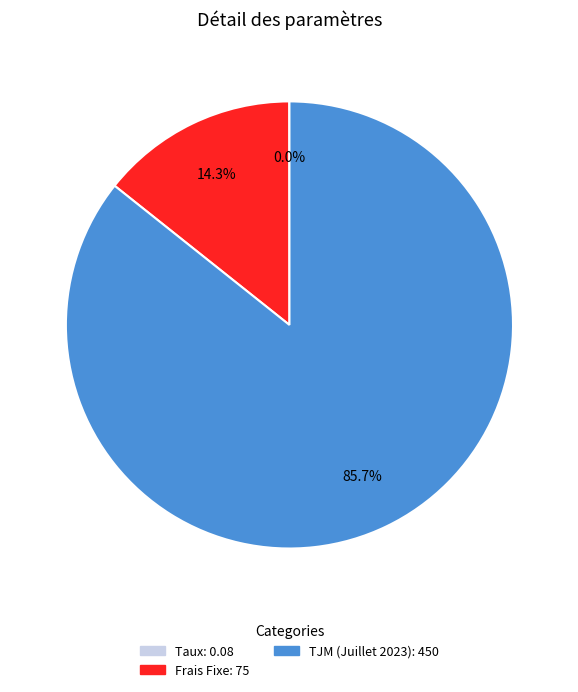

Which slice is the largest?

TJM (Juillet 2023)